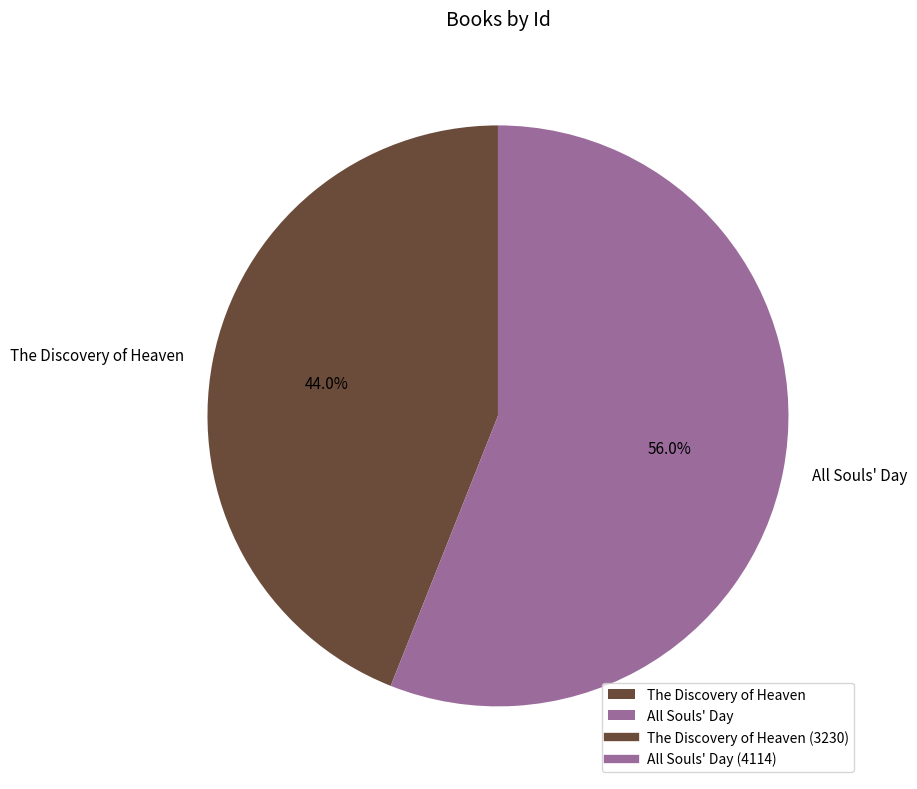

Do The Discovery of Heaven and All Souls' Day together represent more than half of the pie?

Yes